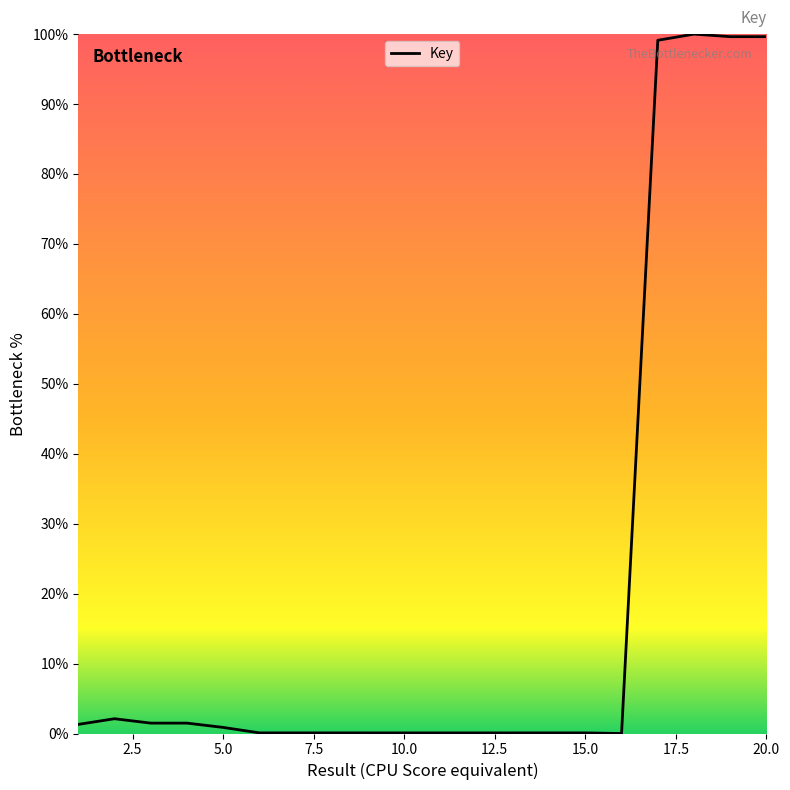

What is the greatest value displayed?

100.0